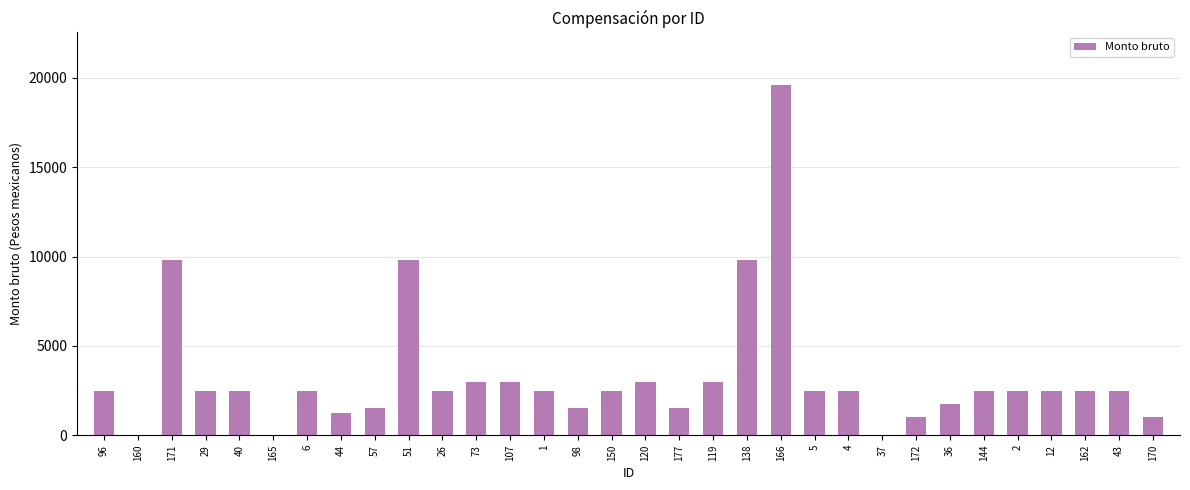

What is the sum of all values?

105400